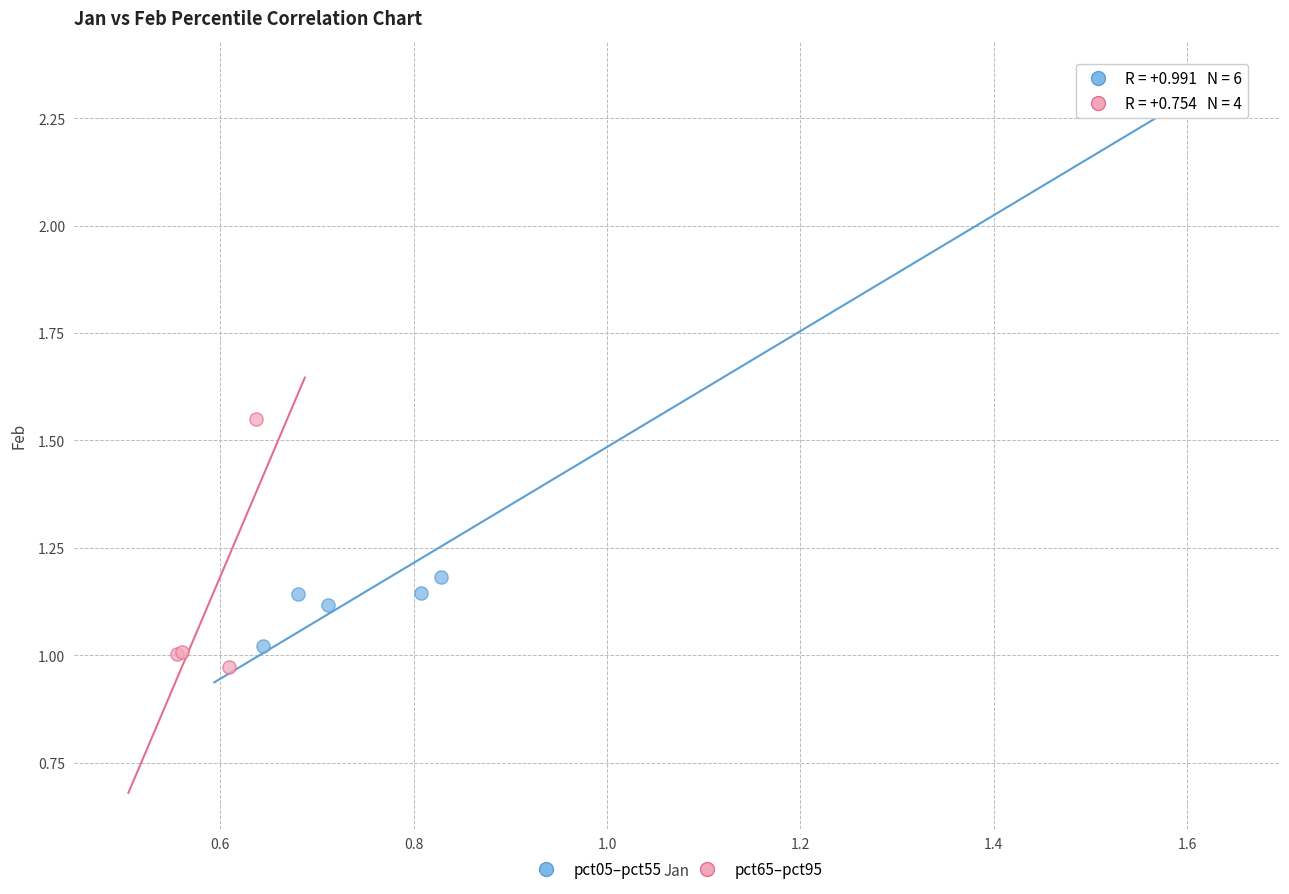

Which series reaches the maximum Y coordinate?

pct05–pct55